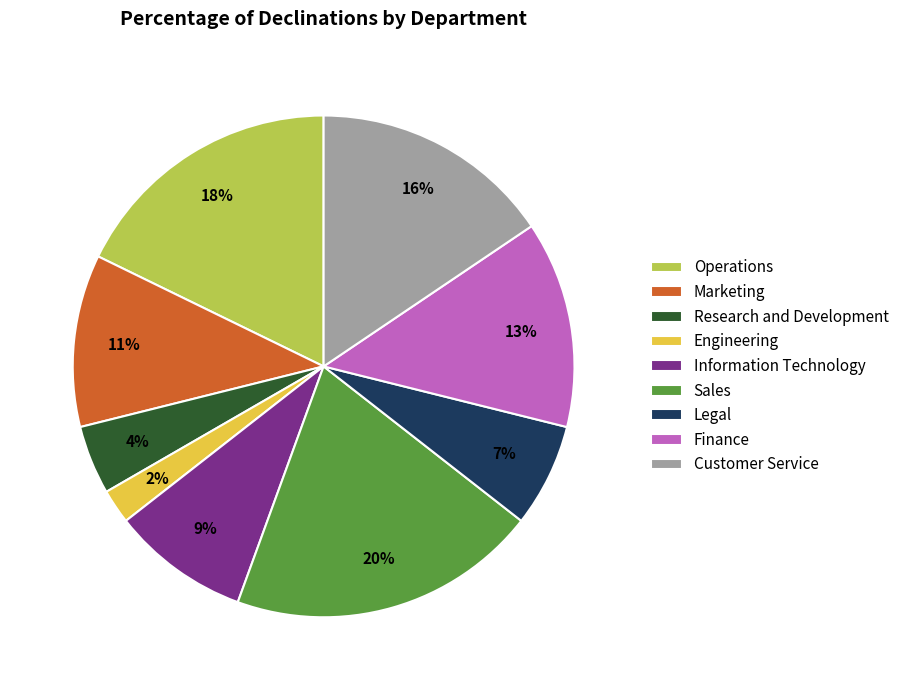

Is Information Technology the majority of the pie?

No